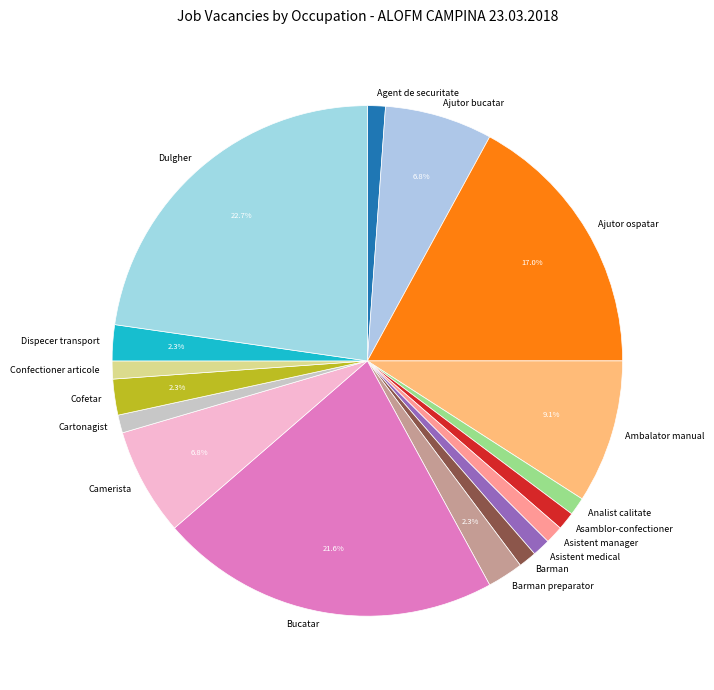

Is it true that Asistent manager is 11% of the pie?

False